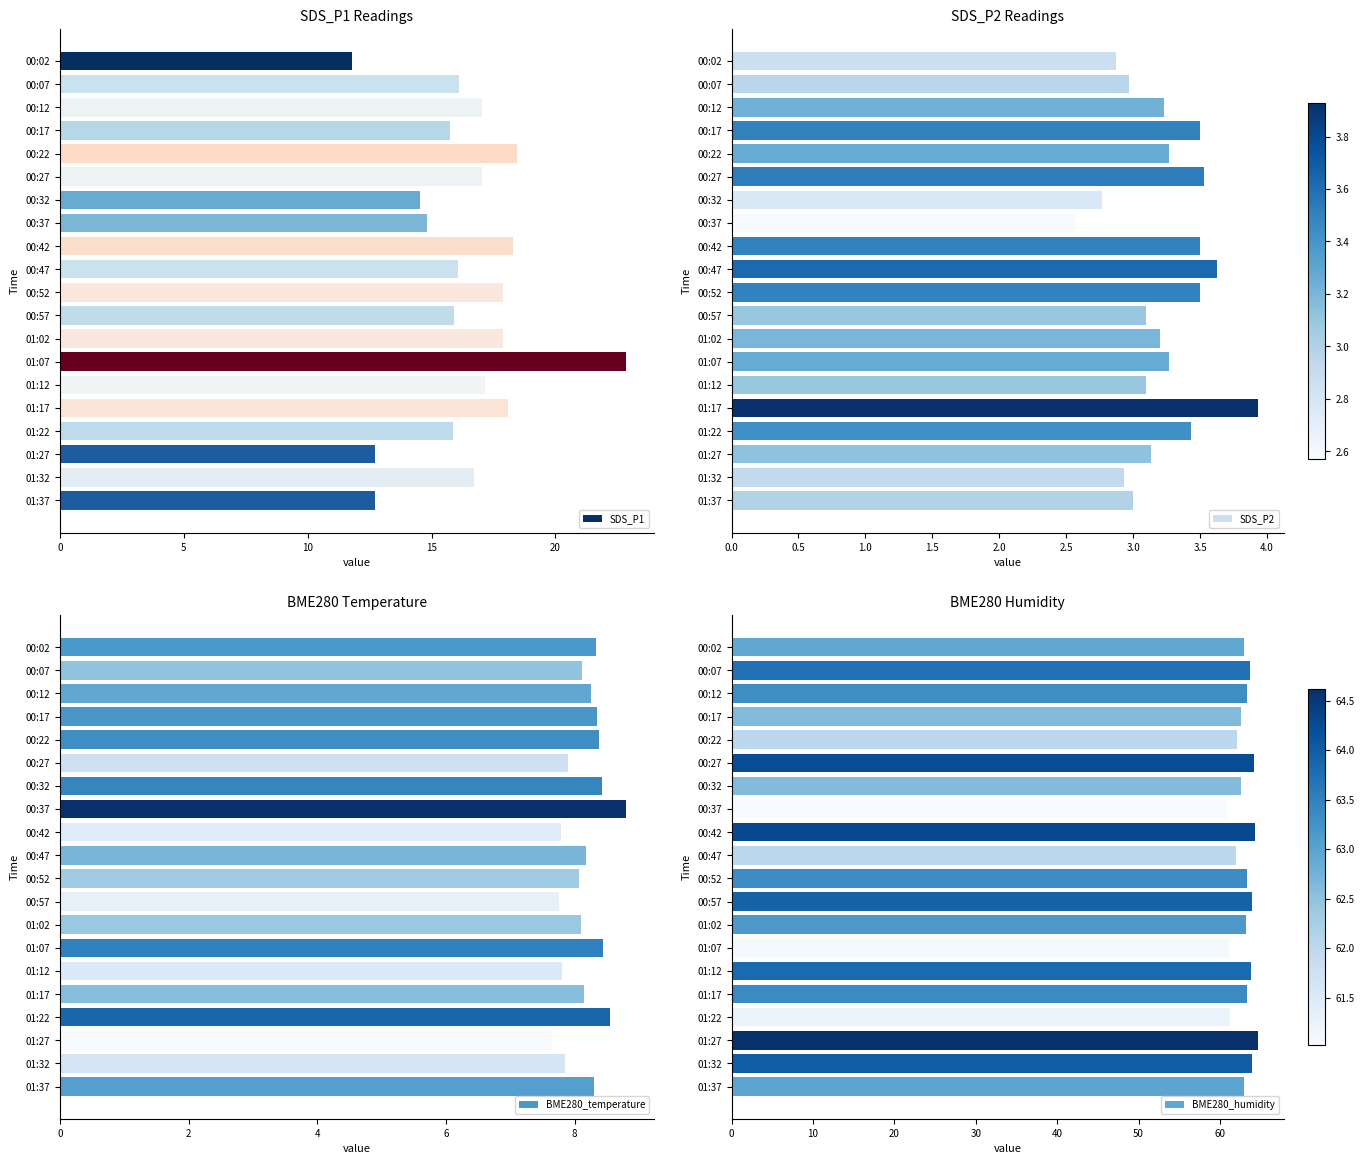

What is the difference between the SDS_P2 values at 01:17 and 01:12?

0.8